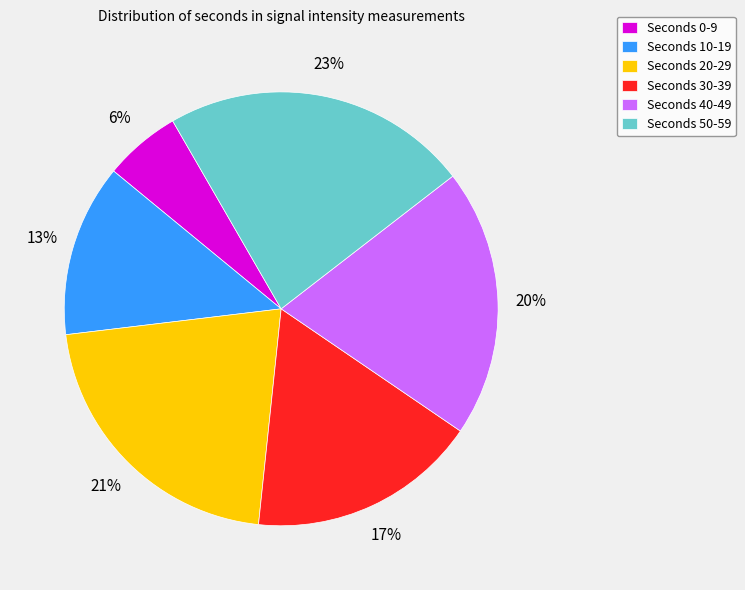

To the nearest percent, what is the difference between the largest and smallest slice percentages?

17%